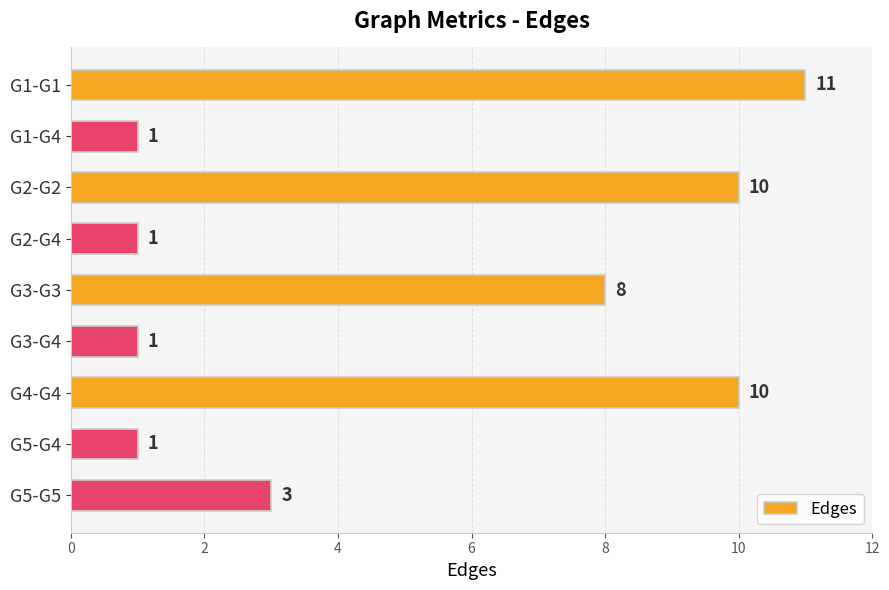

What is the average value?

5